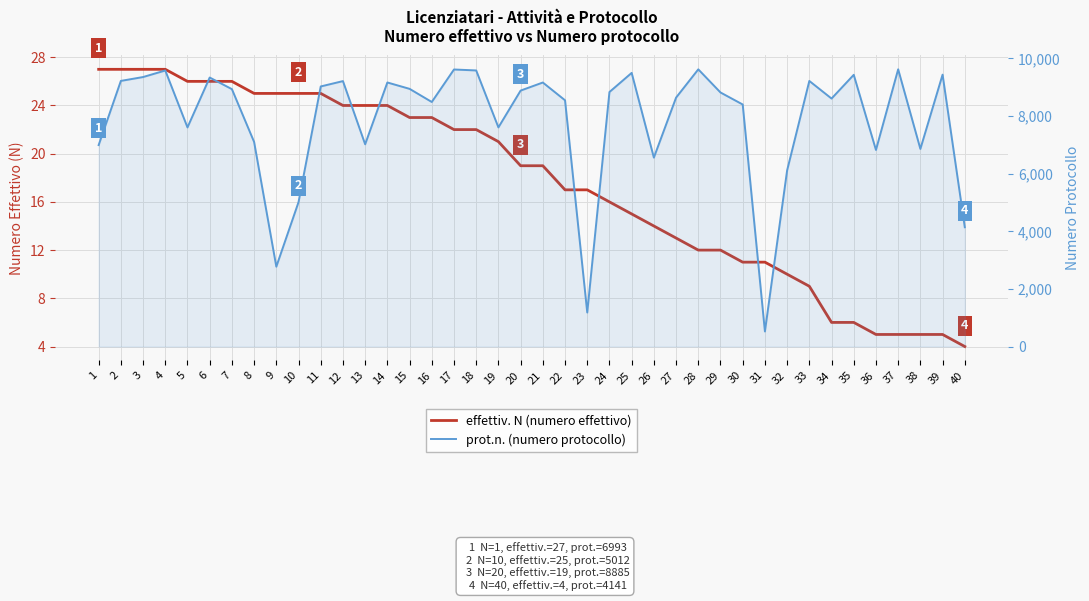

At which category is the sum across all series the highest?

17